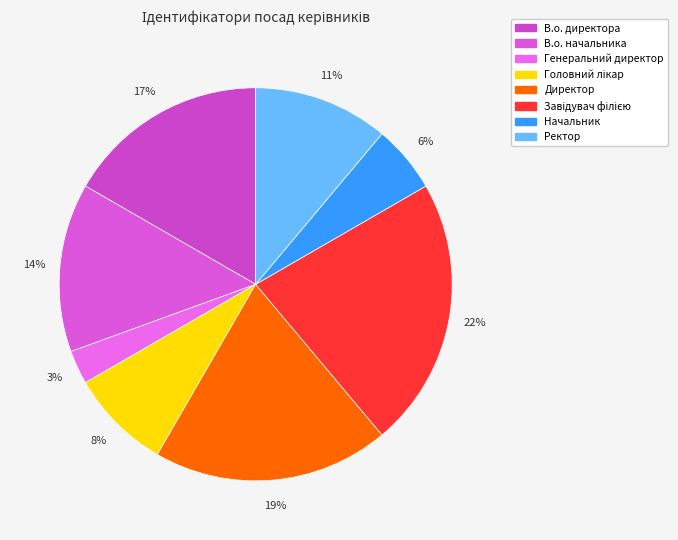

To the nearest percent, what is the difference between the Ректор and Завідувач філією slice percentages?

11%